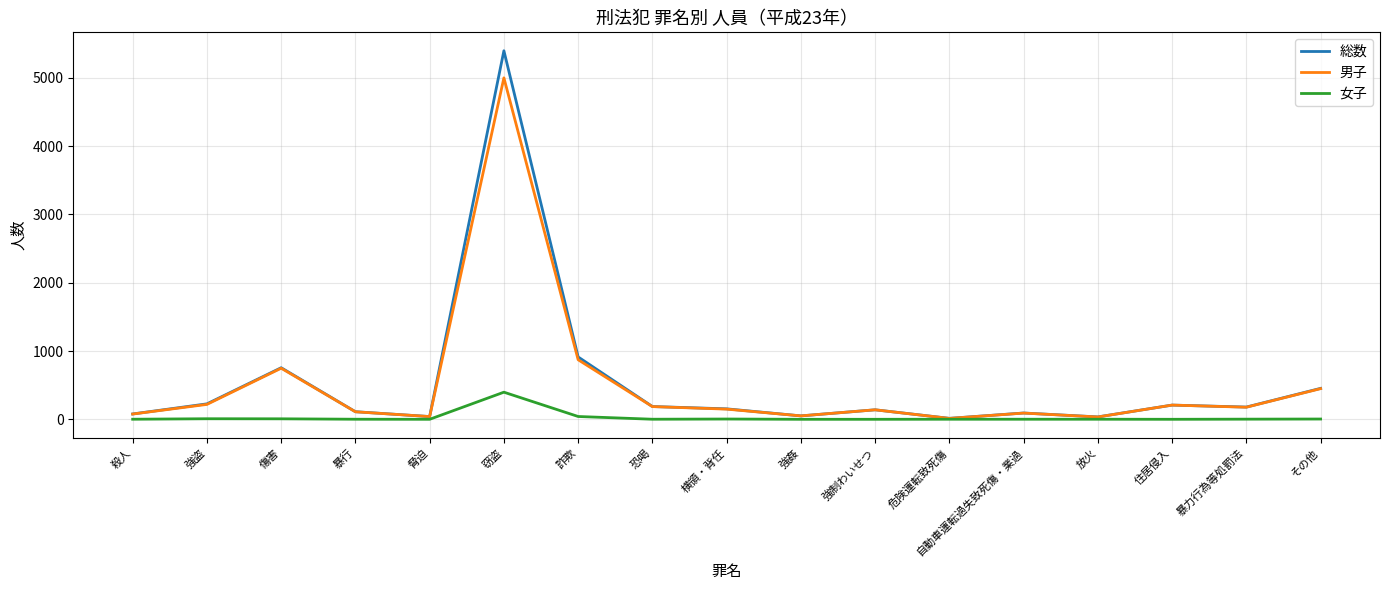

Where is 総数 nearest to the value 2705?

詐欺